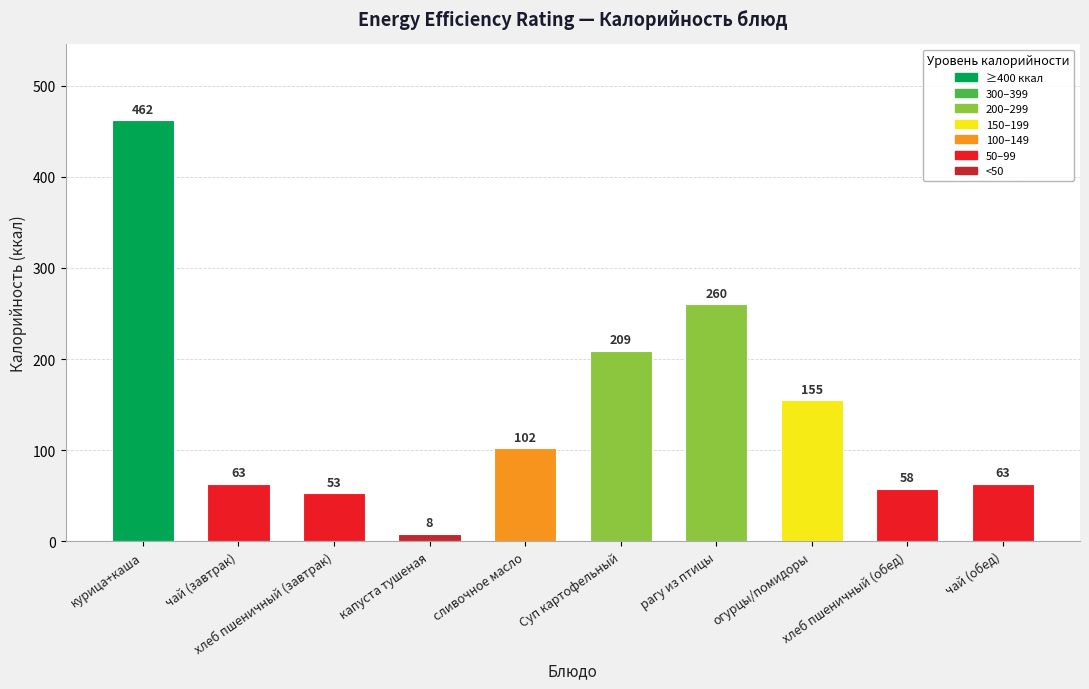

What is the smallest value displayed?

8.5